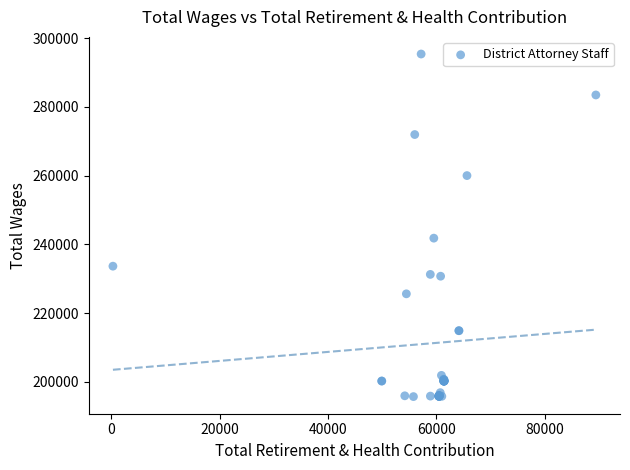

What Y value in the scatter plot is closest to 245537?

241800.0